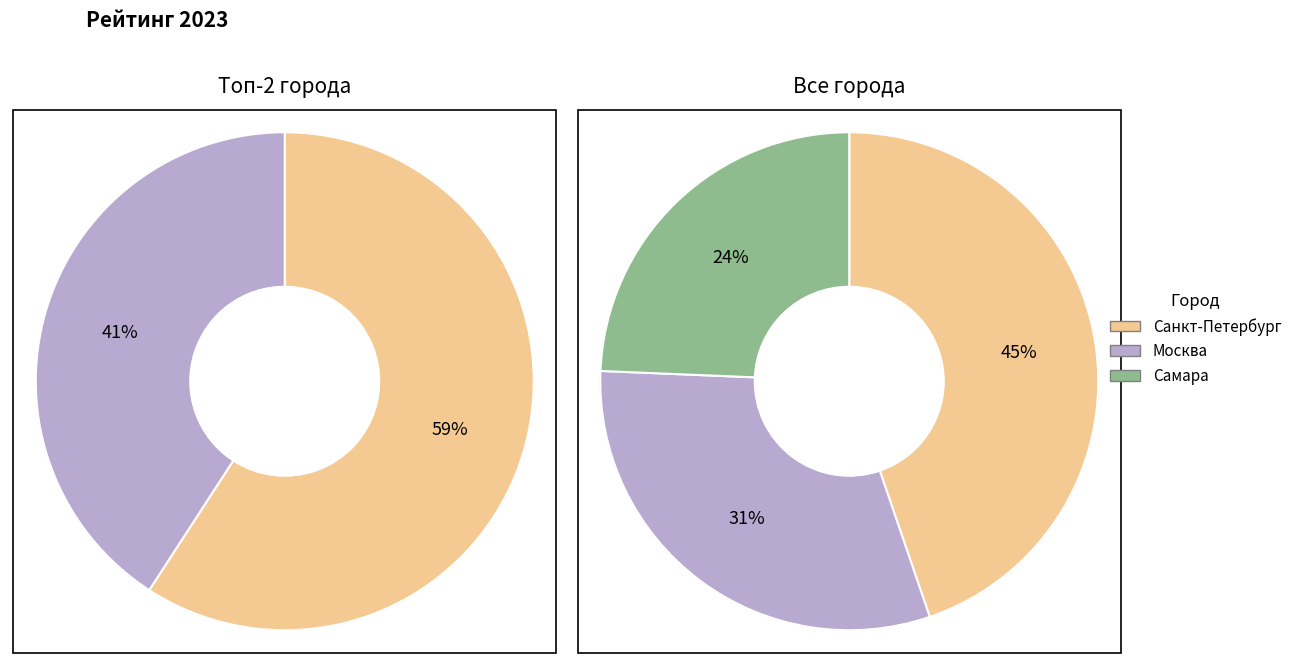

To the nearest percent, what percentage of the pie is Самара?

24%